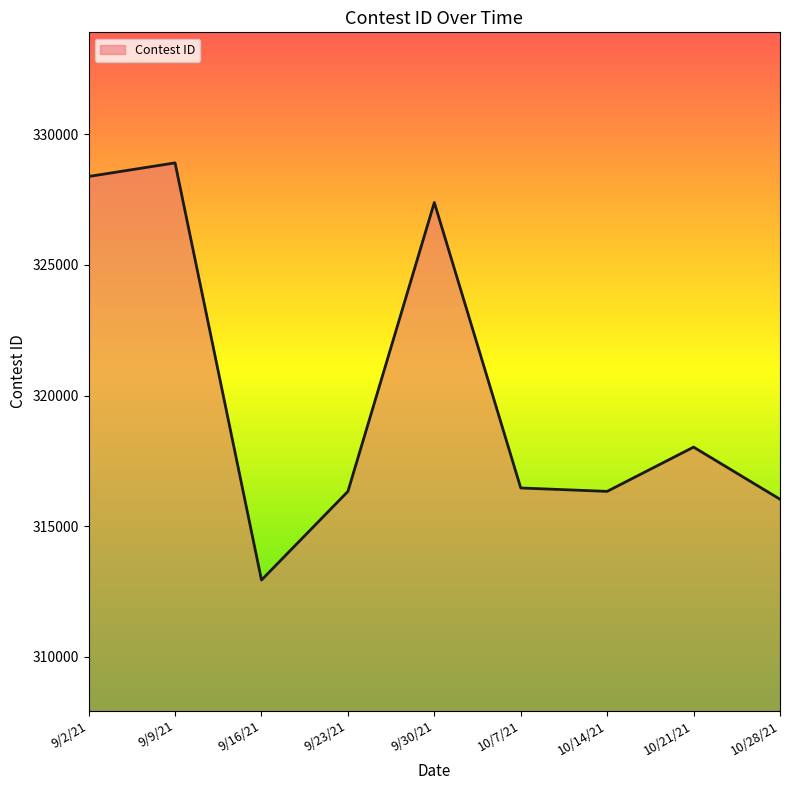

Approximately how many times larger is the value at 9/2/21 compared to 10/28/21?

1.0